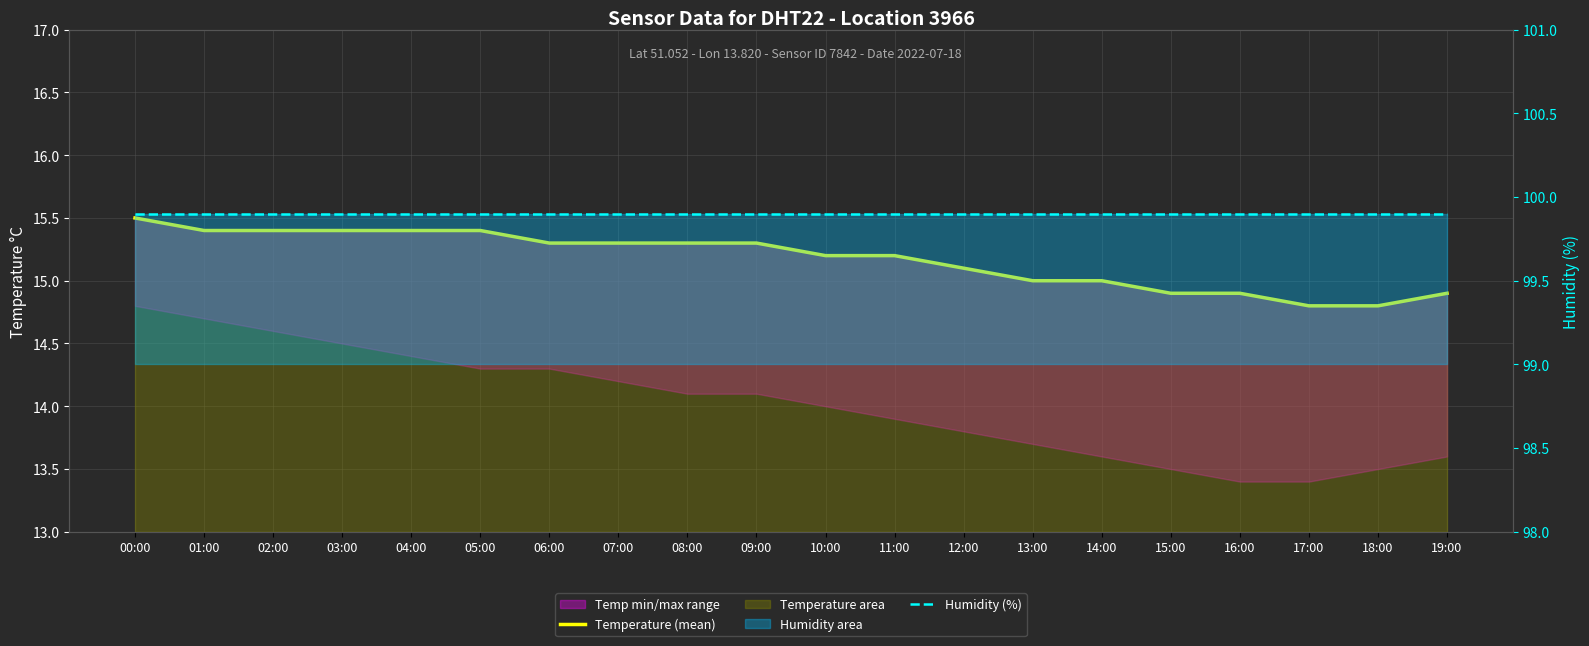

At which category is the sum across all series the highest?

00:00